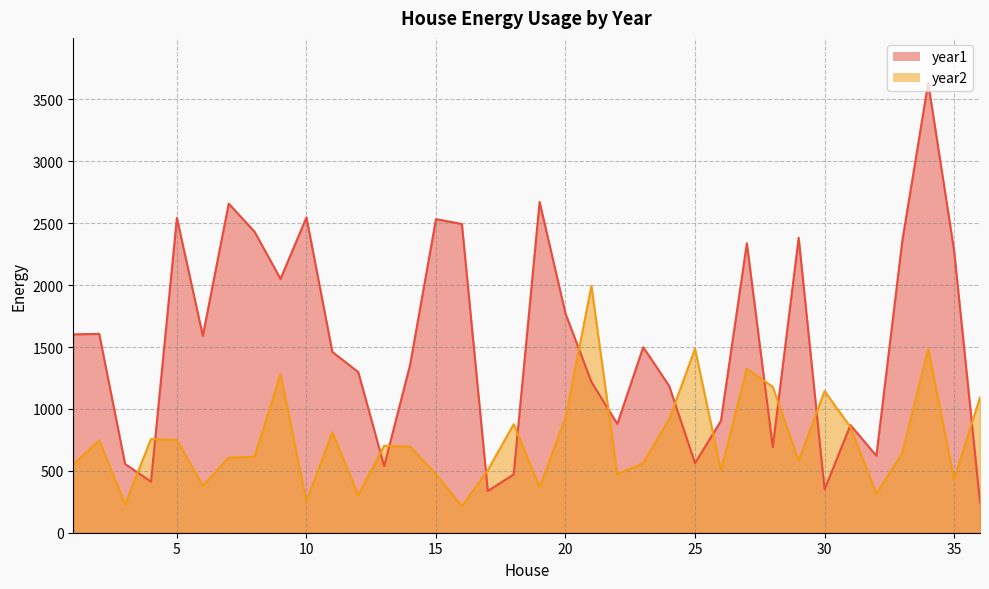

What is the value of the year2 point at the 26th from the left?

504.1